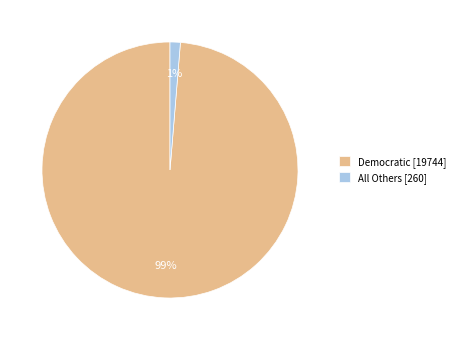

Does Democratic [19744] account for over 50% of the chart?

Yes